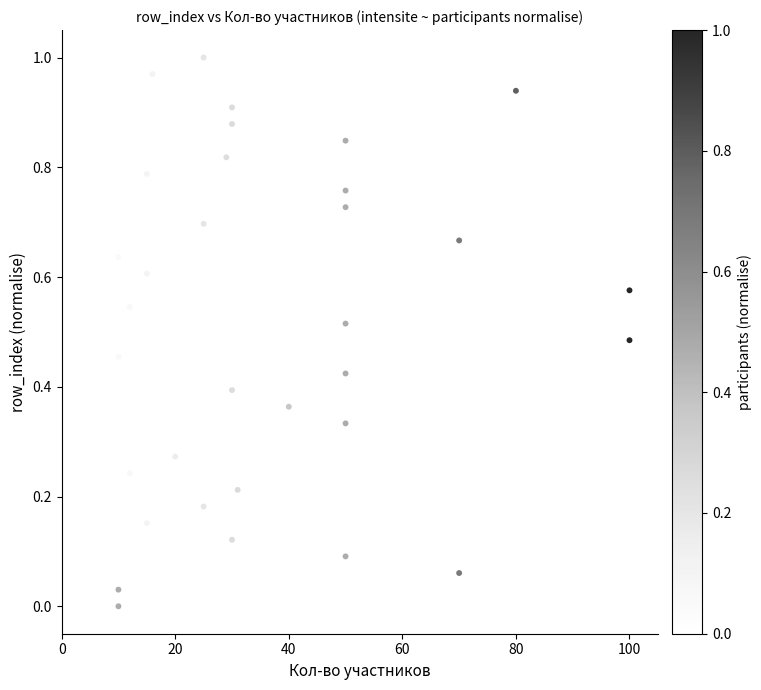

What is the range of X values (max minus min)?

95.0